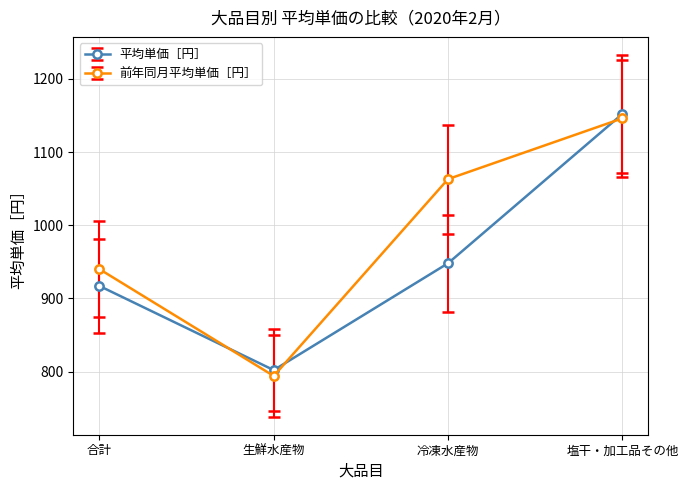

What position from the right is 塩干・加工品その他?

1